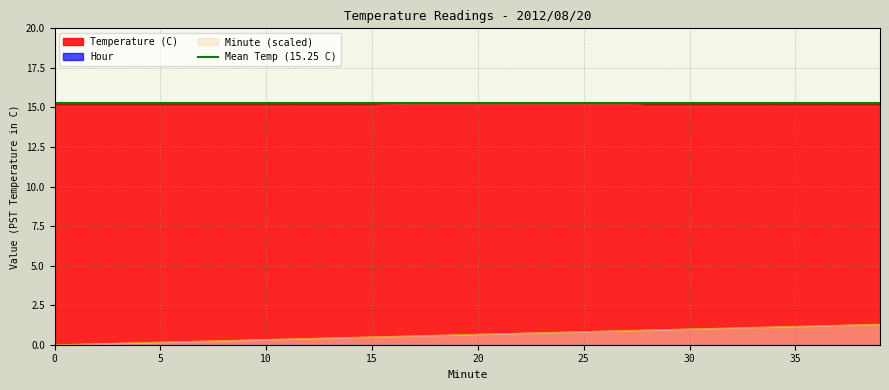

What is the maximum value for Minute (scaled)?

1.3